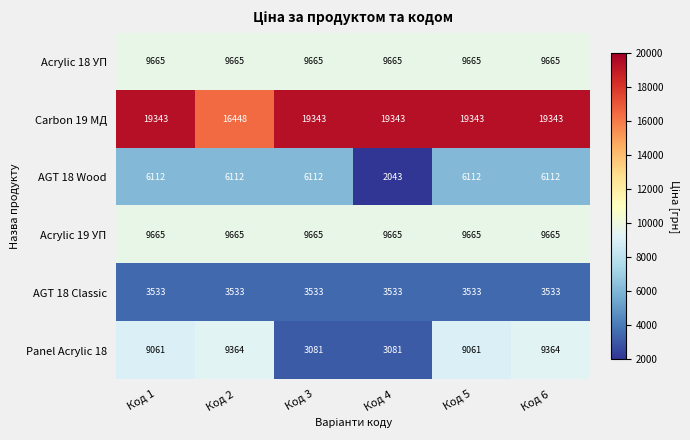

The value of Acrylic 19 УП at Код 2 is 14761. True or false?

False